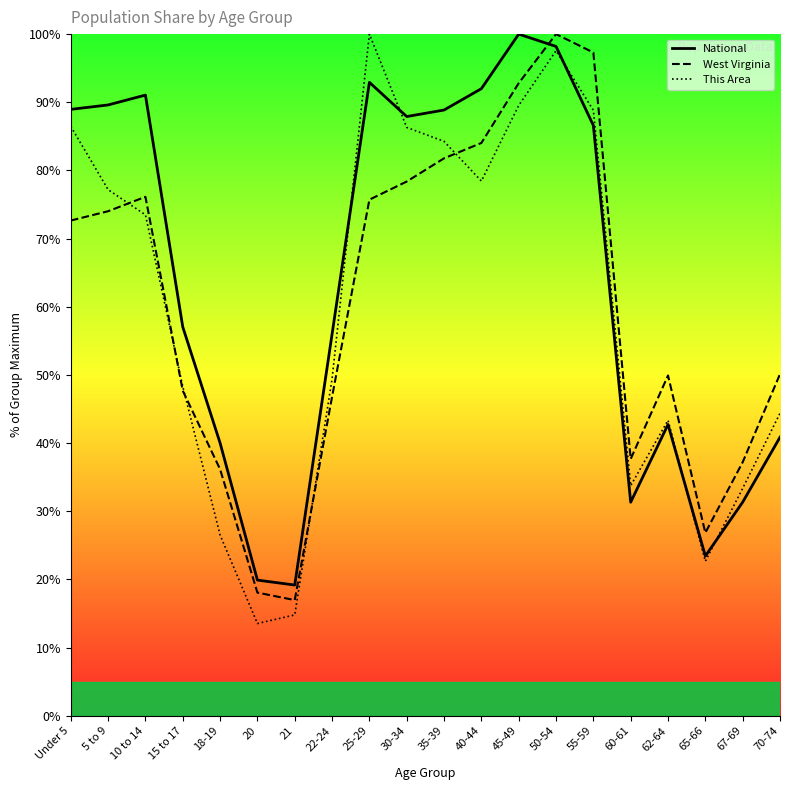

What position from the right is 20?

15